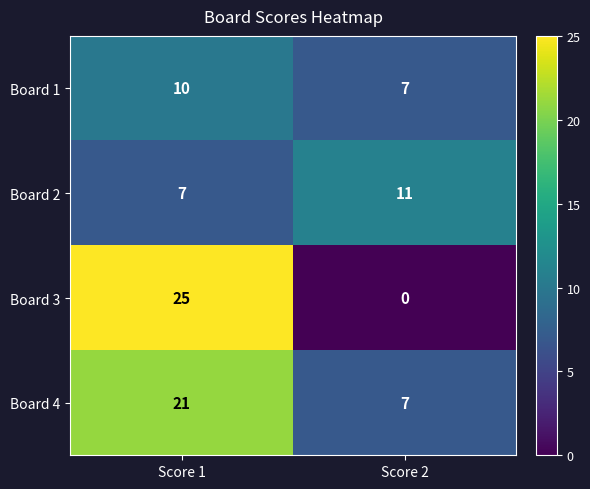

What is the average value of the Board 2 series?

9